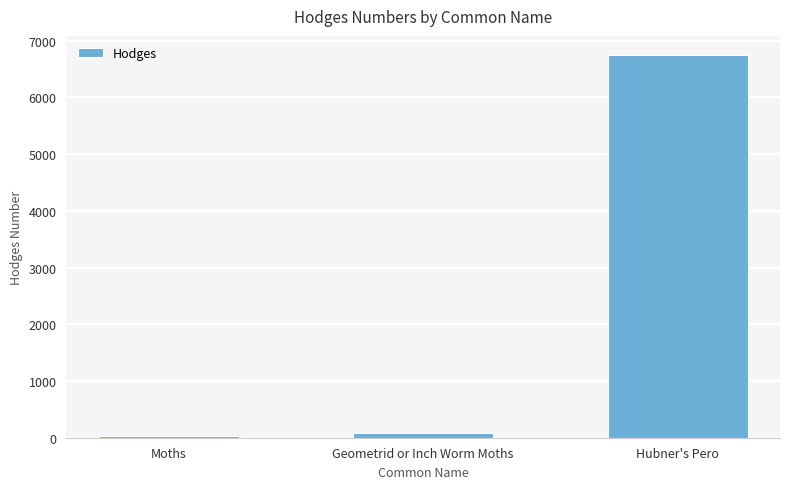

At which label does the data first exceed 91?

Geometrid or Inch Worm Moths